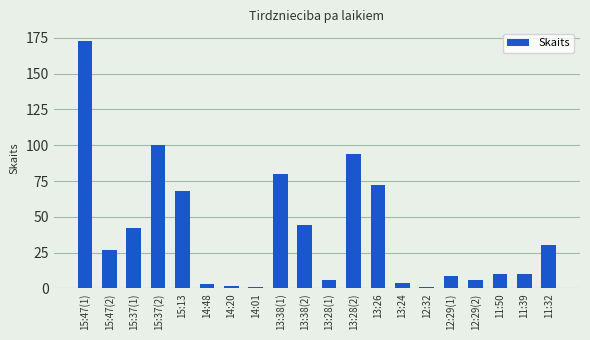

Between 13:26 and 13:38(2), which is larger?

13:26